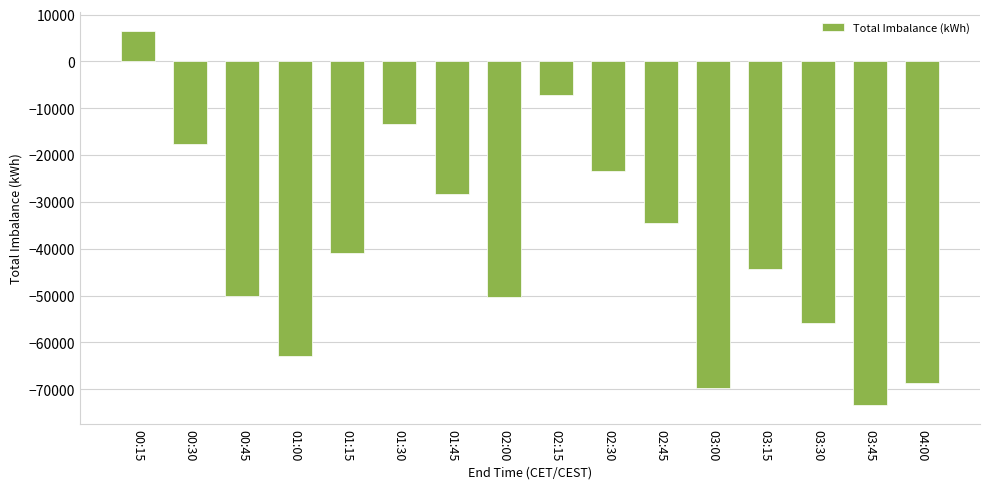

How many distinct data groups are displayed?

1